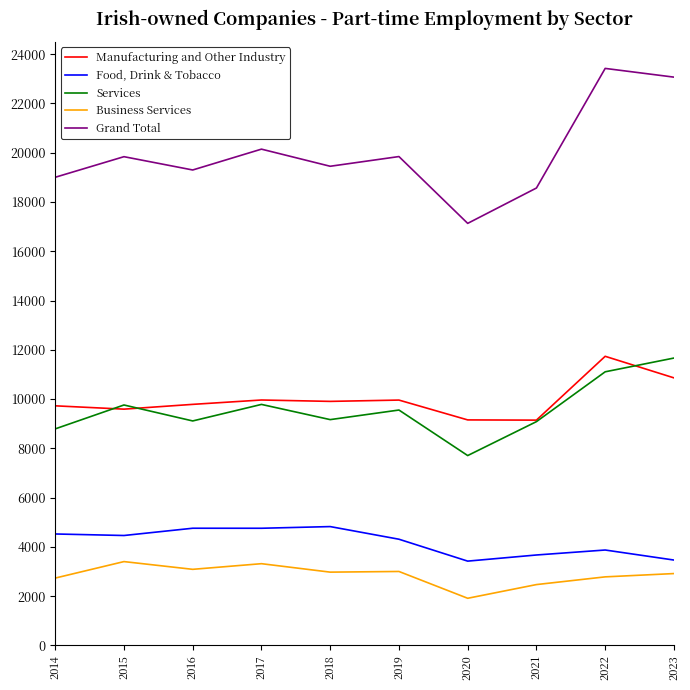

In Business Services, how many points are lower than both neighbors (excluding endpoints)?

3